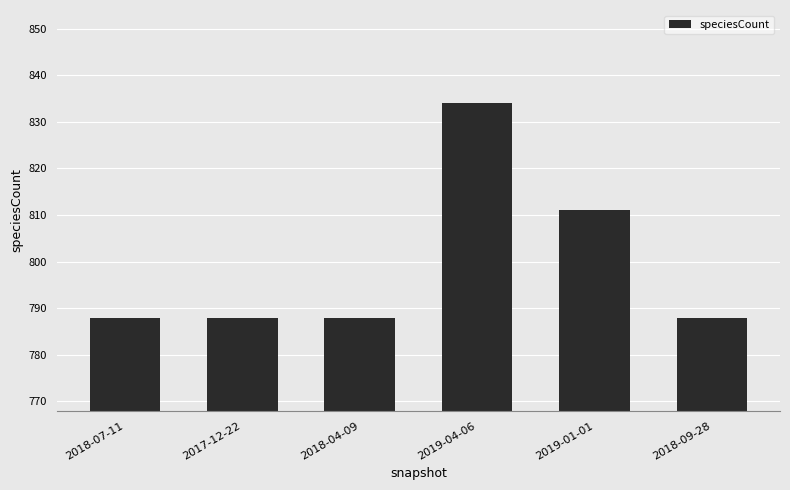

What is the label of the 6th bar from the right?

2018-07-11